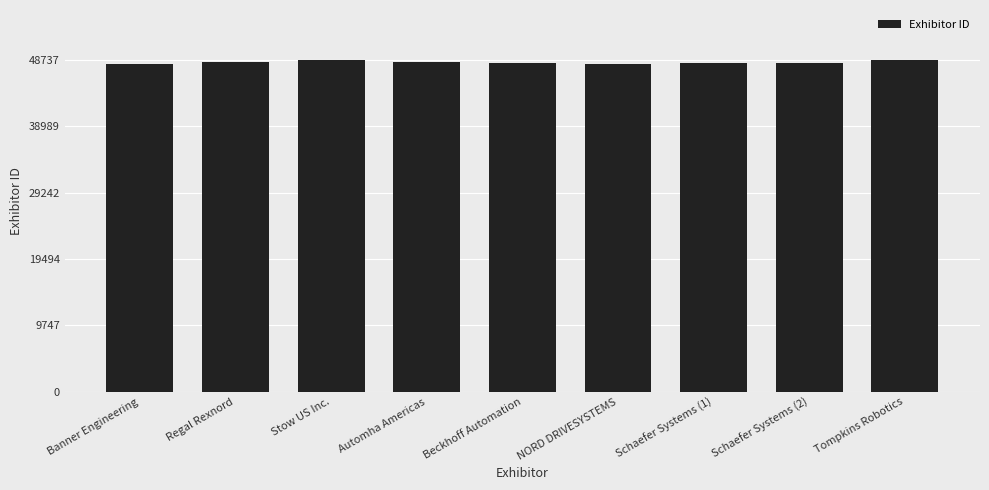

The value at Schaefer Systems (2) is 21600. True or false?

False